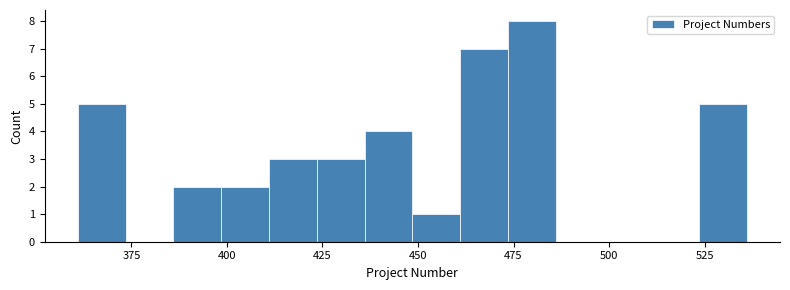

Read against the x-axis, roughly where is the centre of the tallest bar?

480